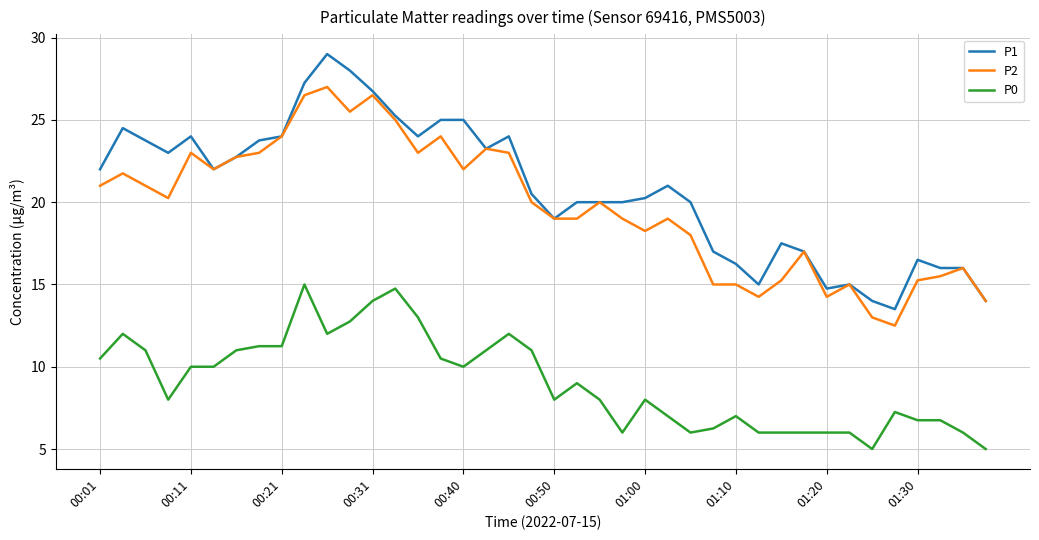

Which series has the widest spread of values?

P1